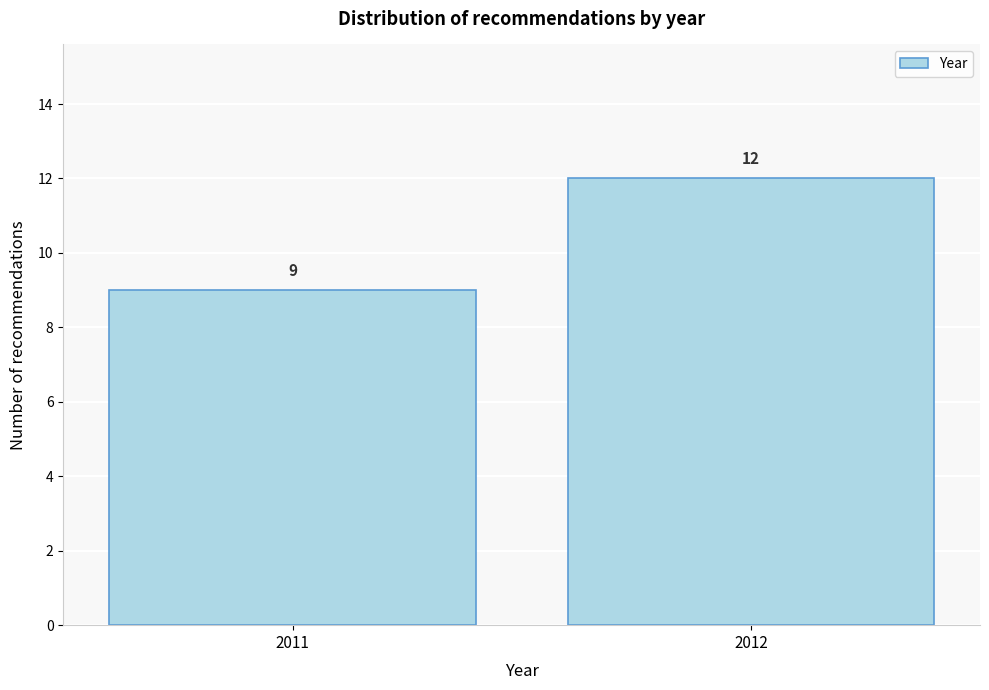

Reading right to left, transcribe all the data shown in this chart.

12	9